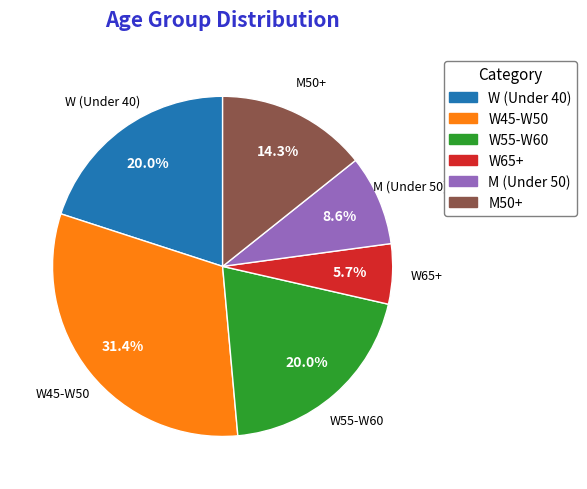

Does any single category account for the majority?

No